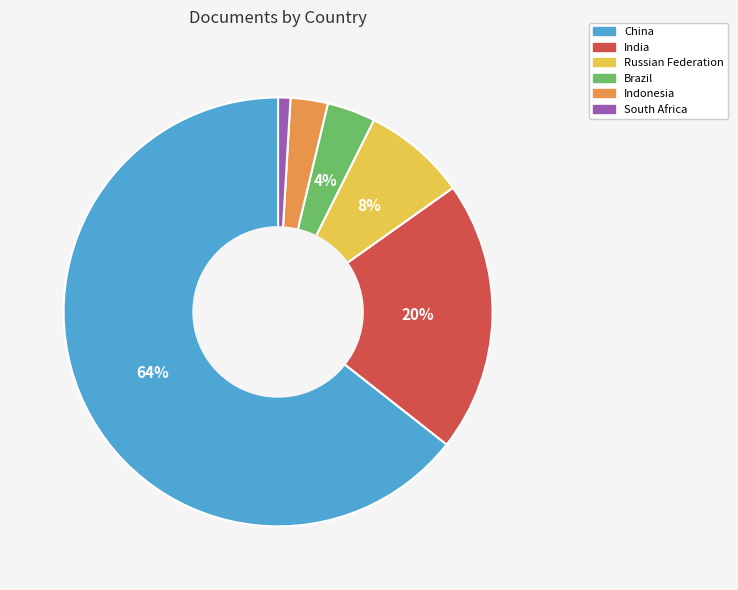

To the nearest percent, what portion does Brazil represent?

4%